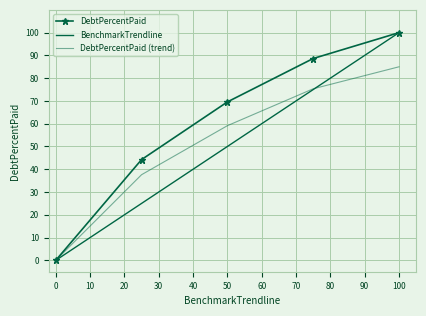

What is the value of the DebtPercentPaid (trend) point at the 2nd from the left?

37.6